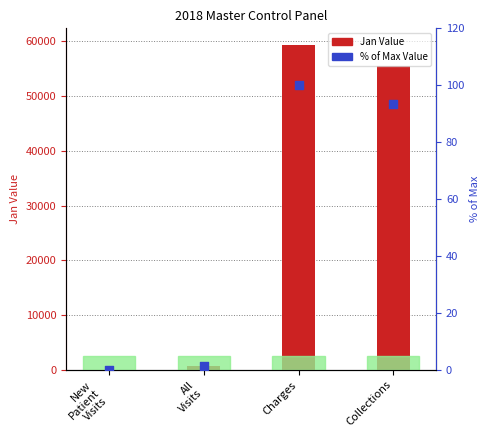

Which series contains the lowest Y value?

% of Max Value